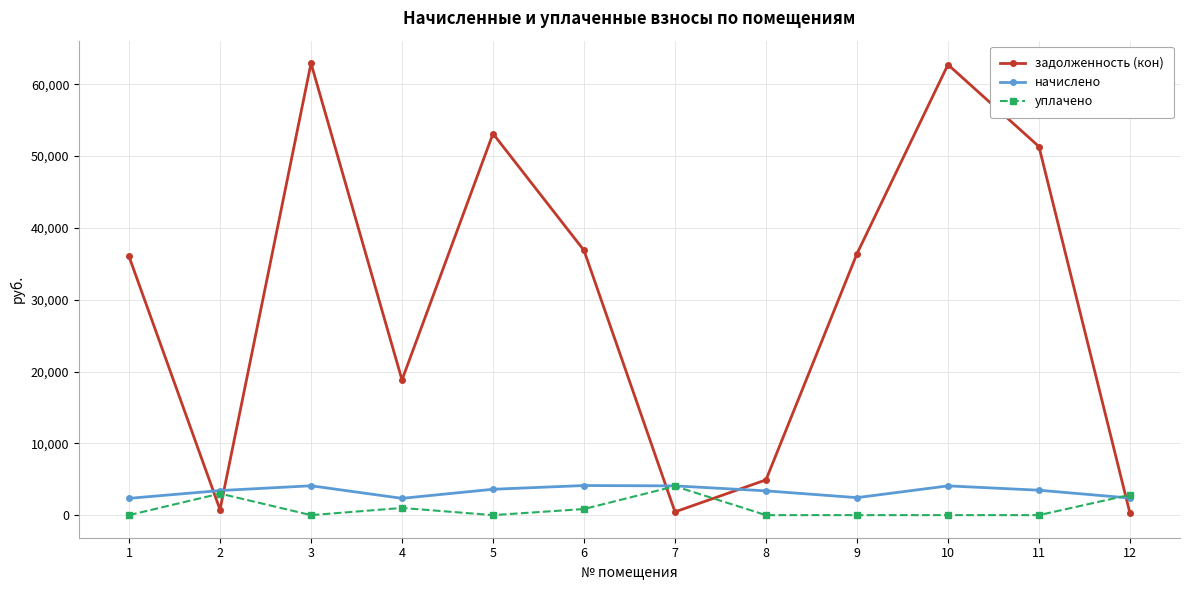

How many interior local valleys does the задолженность (кон) series have?

3